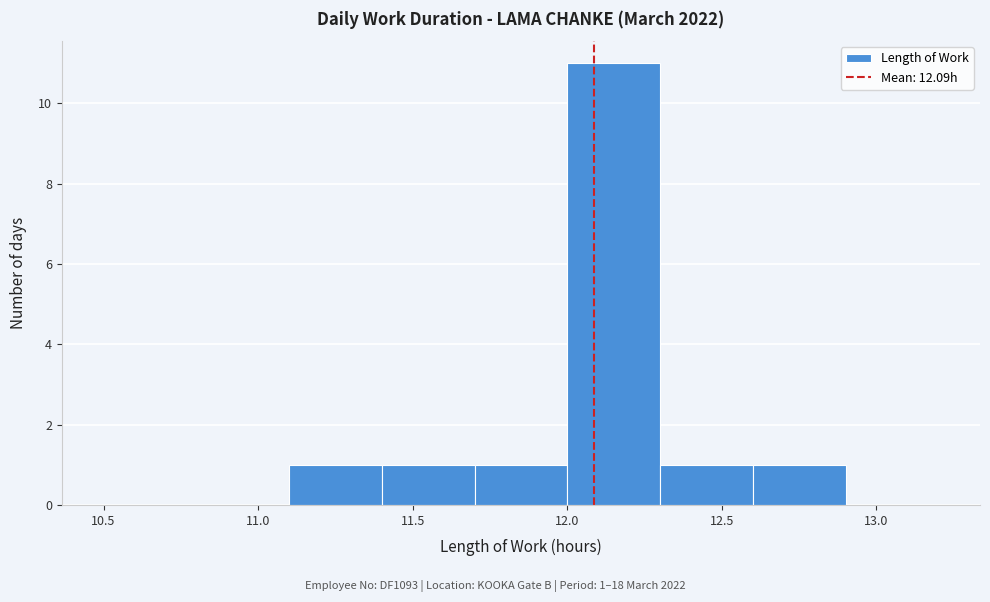

Over which range of the x-axis is the bar tallest?

12.0 to 12.3